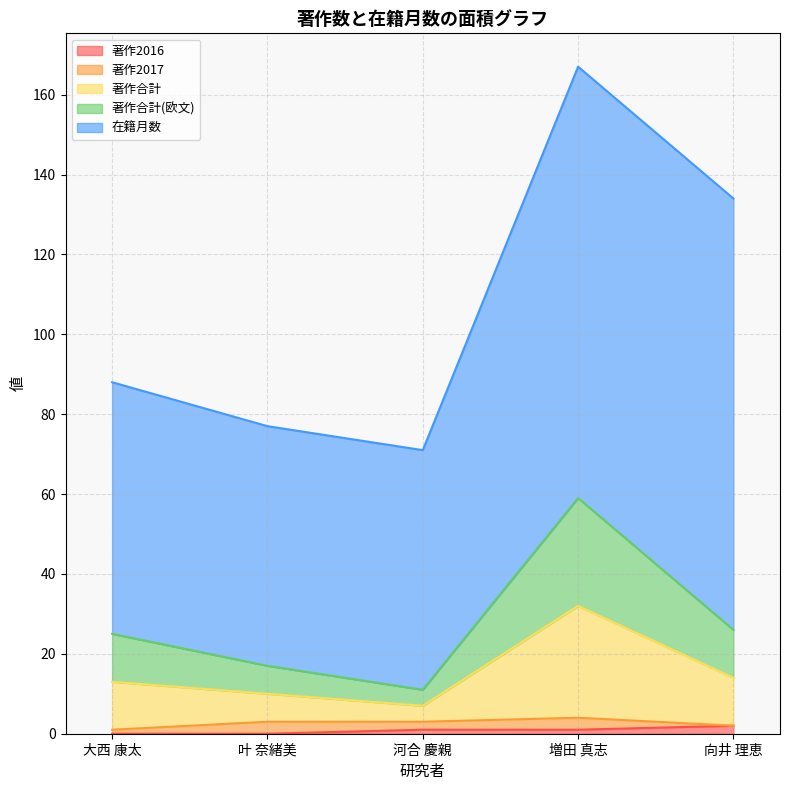

True or false: 著作合計 and 著作合計(欧文) intersect in this chart.

False